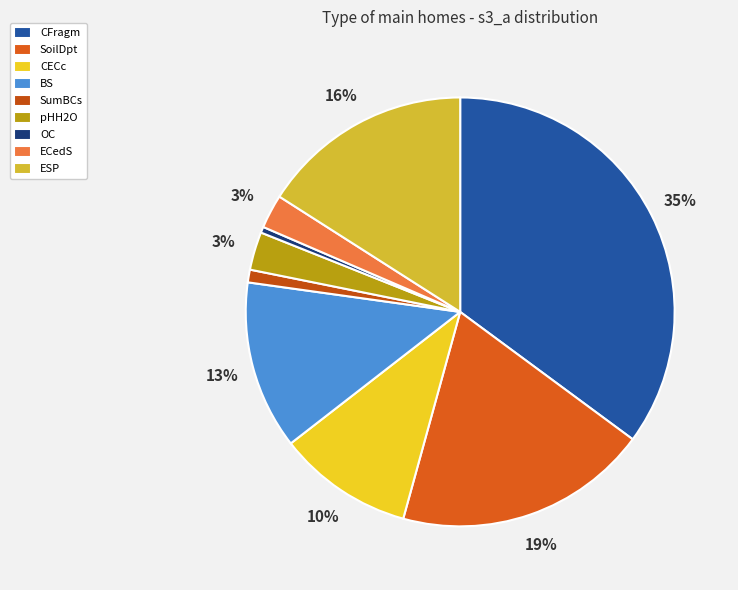

How many segments does this pie chart have?

9